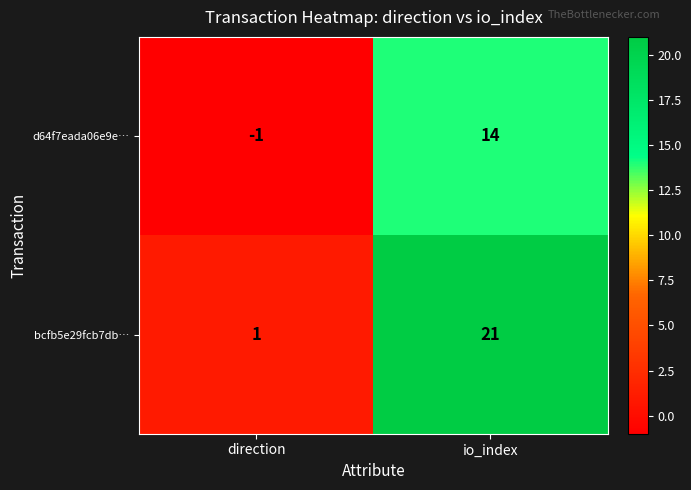

At which category is the sum across all series the highest?

io_index